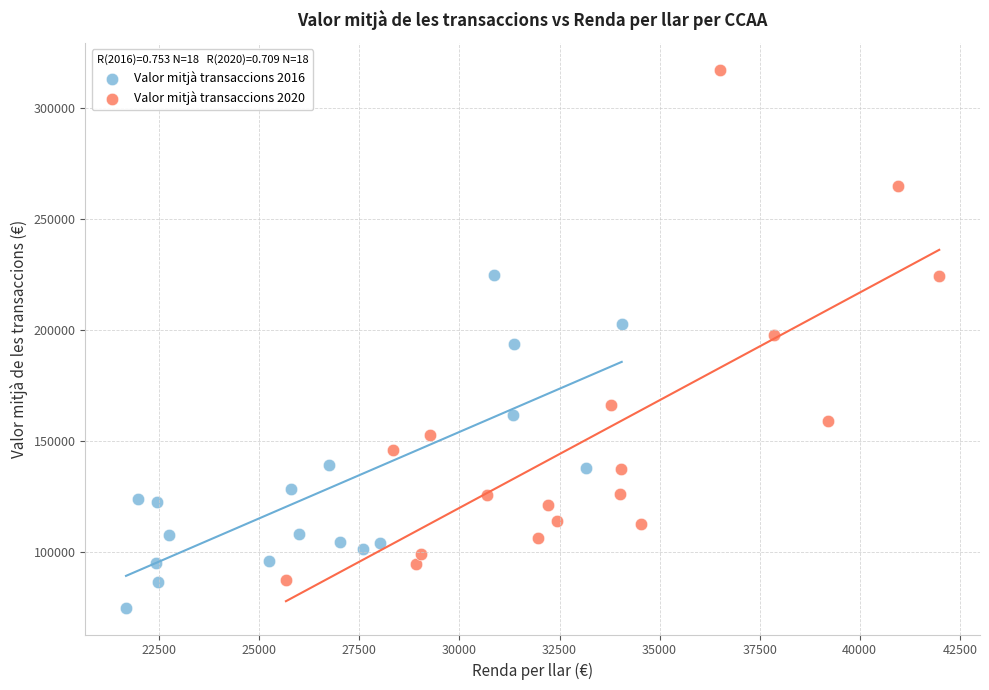

Which series reaches the minimum Y coordinate?

Valor mitjà transaccions 2016